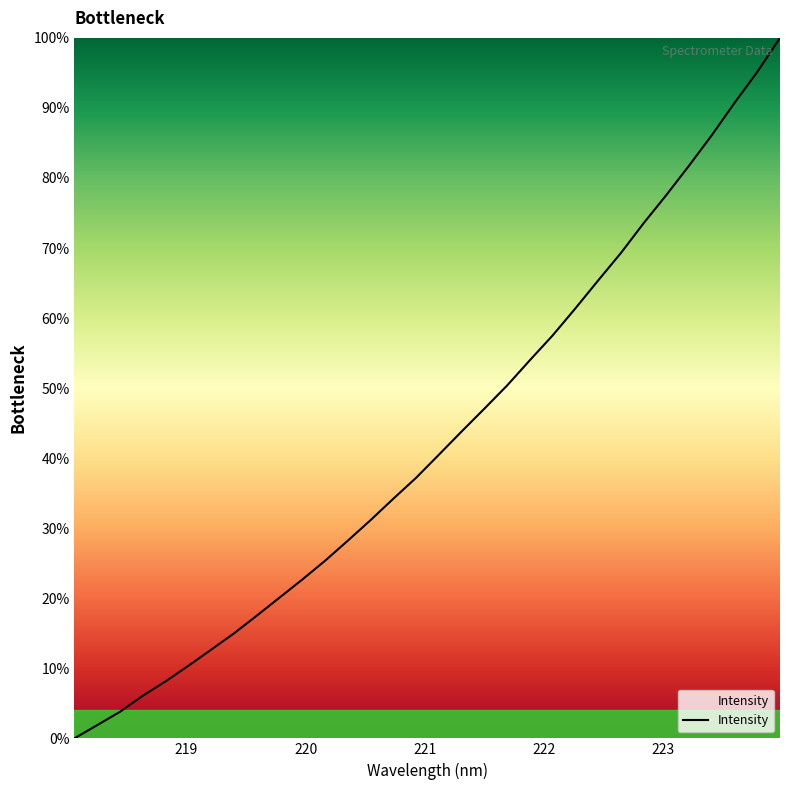

What is the greatest value displayed?

100.0